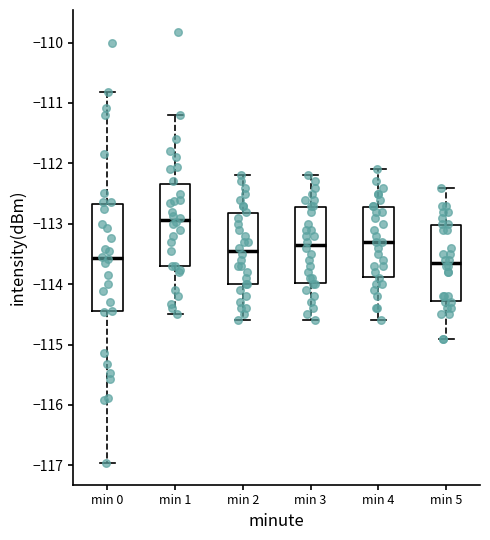

Which box is the tallest, from its lower edge to its upper edge?

min 0